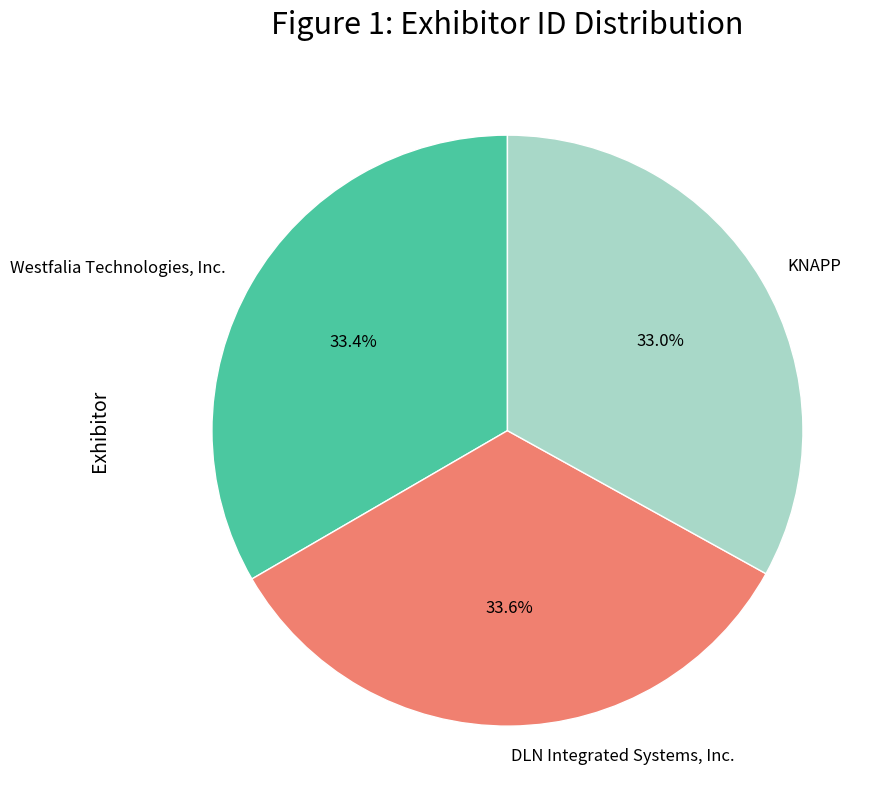

Rank the categories by value from lowest to highest.

KNAPP, Westfalia Technologies, Inc., DLN Integrated Systems, Inc.